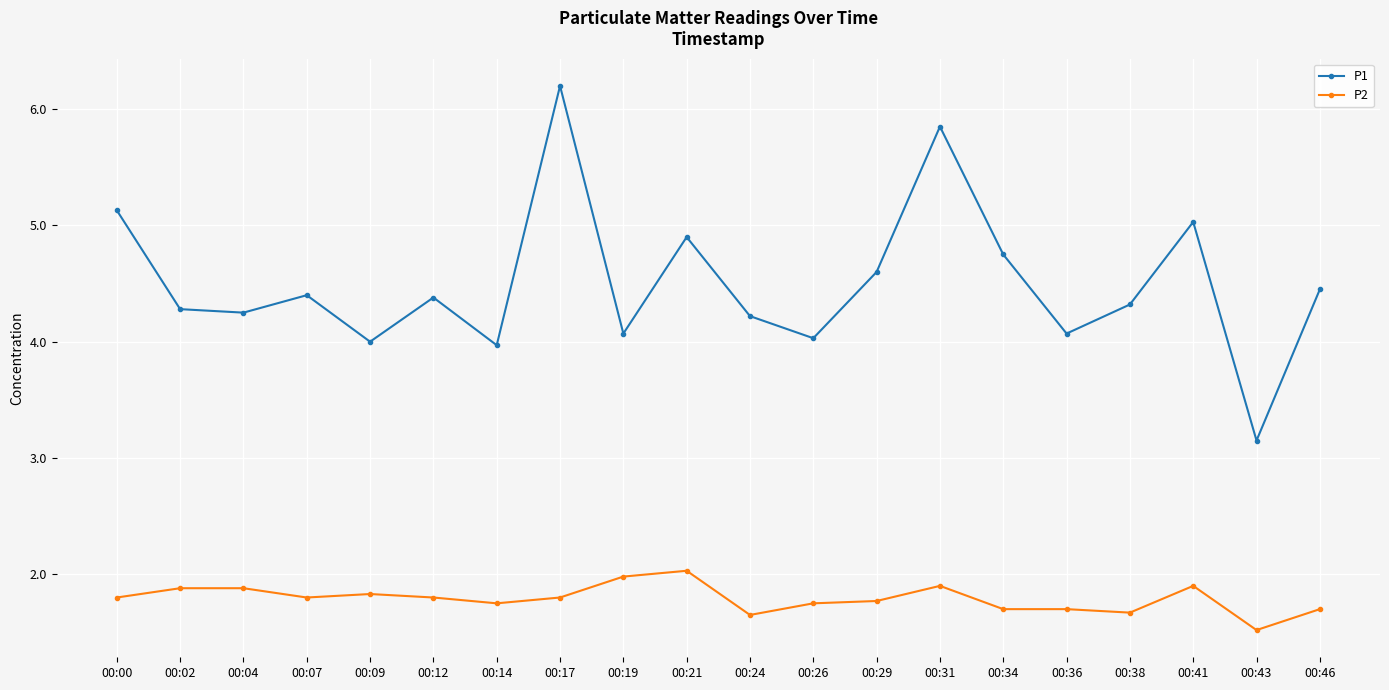

What is the difference between the P1 values at 00:12 and 00:09?

0.4